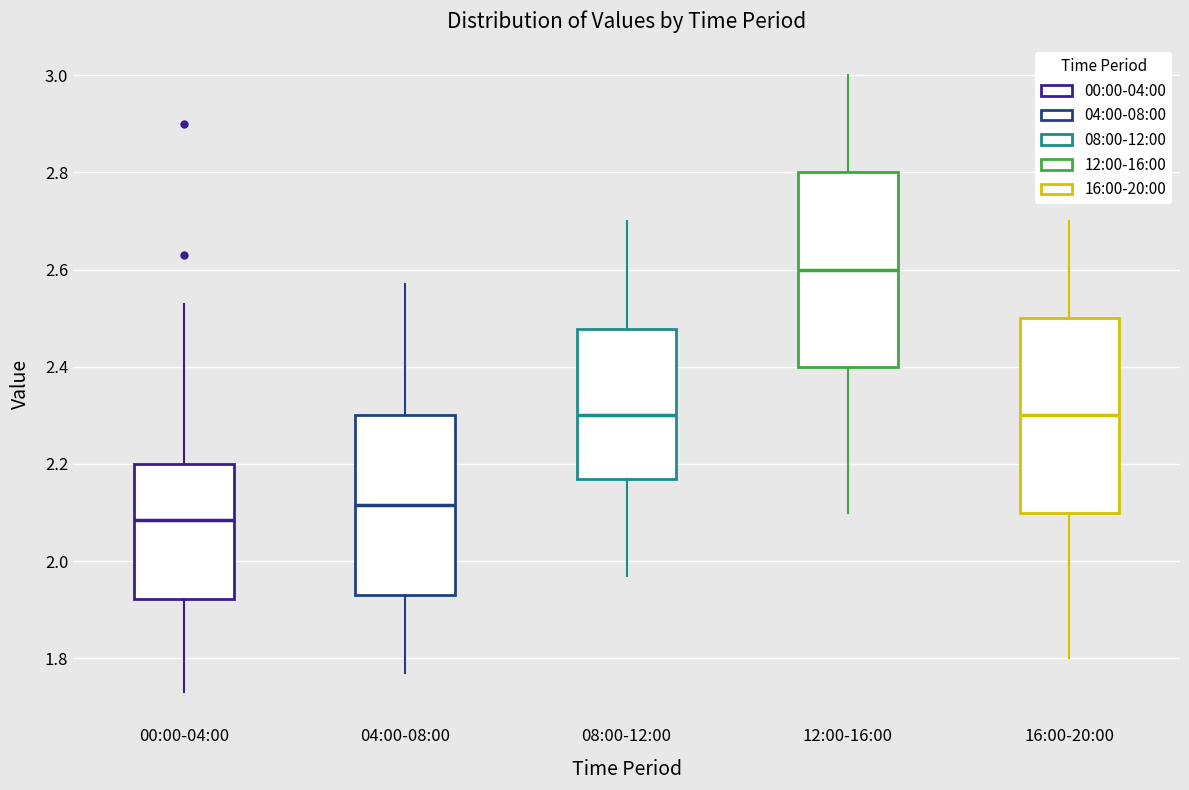

Reading left to right, transcribe this box plot: for each box, give where its median line is, the range the box spans, and where its two whiskers end, as read against the y-axis. The values are not printed on the chart, so give them approximately, as read against the axis.

00:00-04:00: median 2.08, box 1.92 to 2.20, whiskers 1.74 to 2.54
04:00-08:00: median 2.12, box 1.94 to 2.30, whiskers 1.78 to 2.58
08:00-12:00: median 2.30, box 2.18 to 2.48, whiskers 1.98 to 2.70
12:00-16:00: median 2.60, box 2.40 to 2.80, whiskers 2.10 to 3.00
16:00-20:00: median 2.30, box 2.10 to 2.50, whiskers 1.80 to 2.70